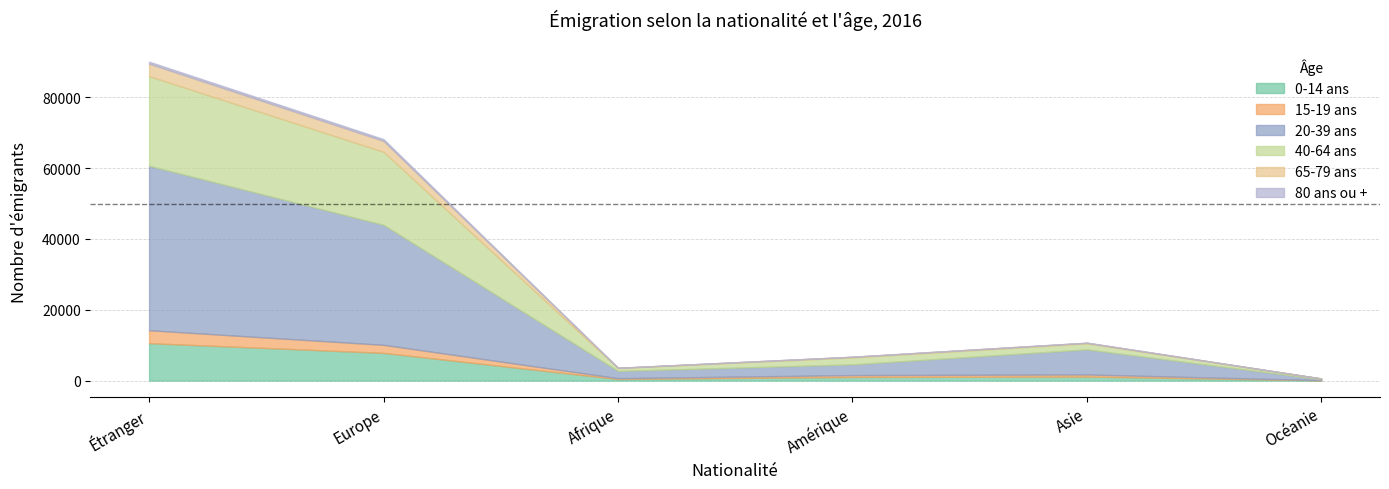

True or false: 40-64 ans and 80 ans ou + cross at least once.

False